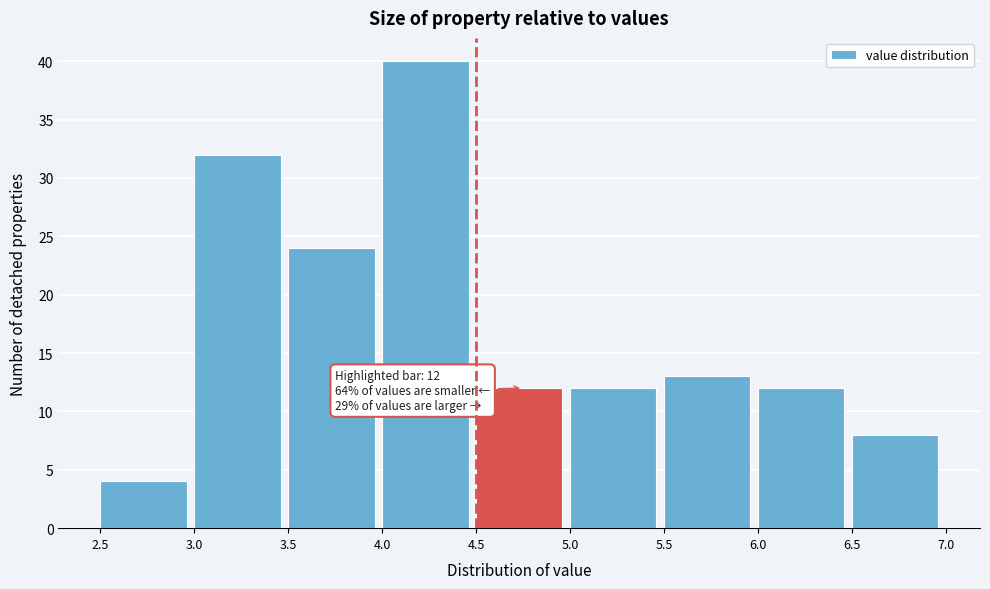

Over which range of the x-axis is the bar tallest?

4.0 to 4.5